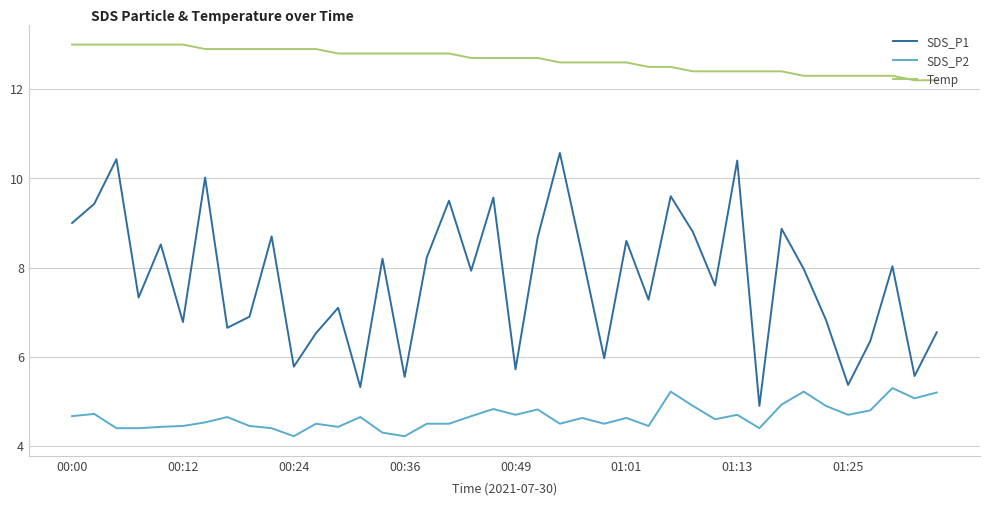

How many lines are shown in the chart?

3